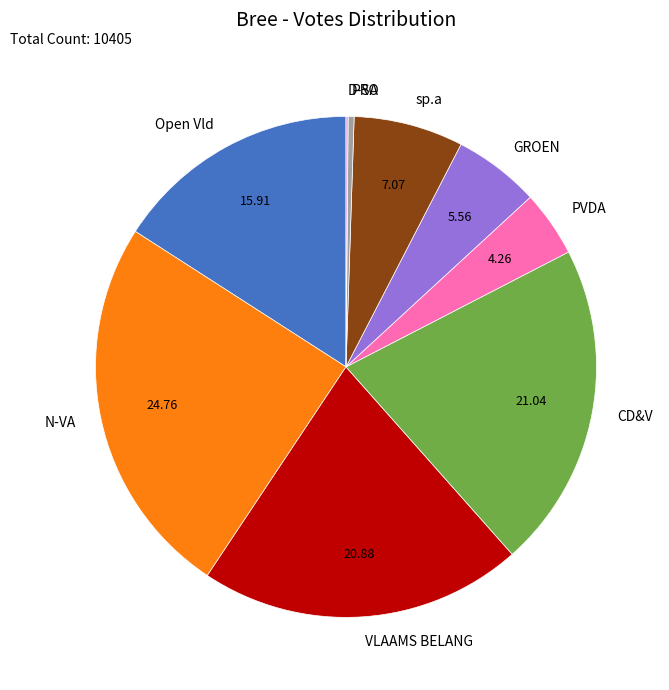

Between PRO and CD&V, which is larger?

CD&V